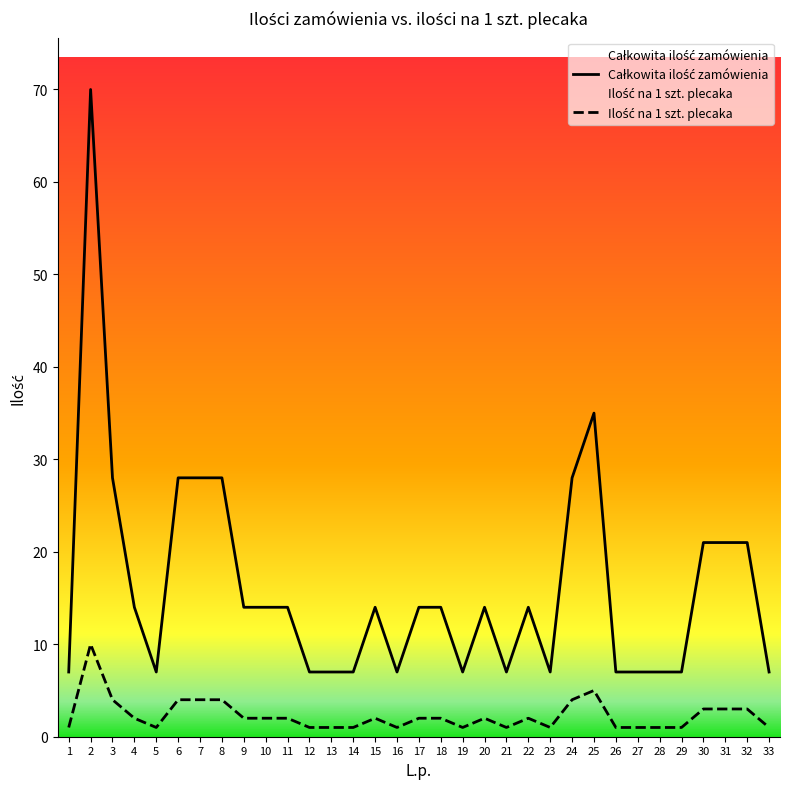

Rank the series at 11 from lowest to highest value.

Ilość przypadająca na 1 szt. plecaka, Całkowita ilość zamówienia